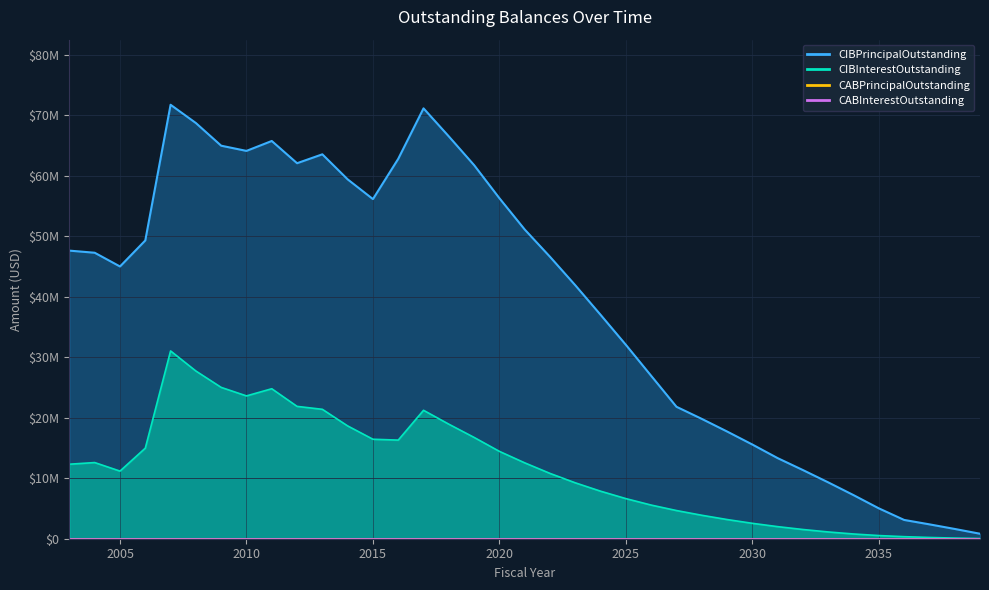

What is the greatest value displayed?

71715000.0